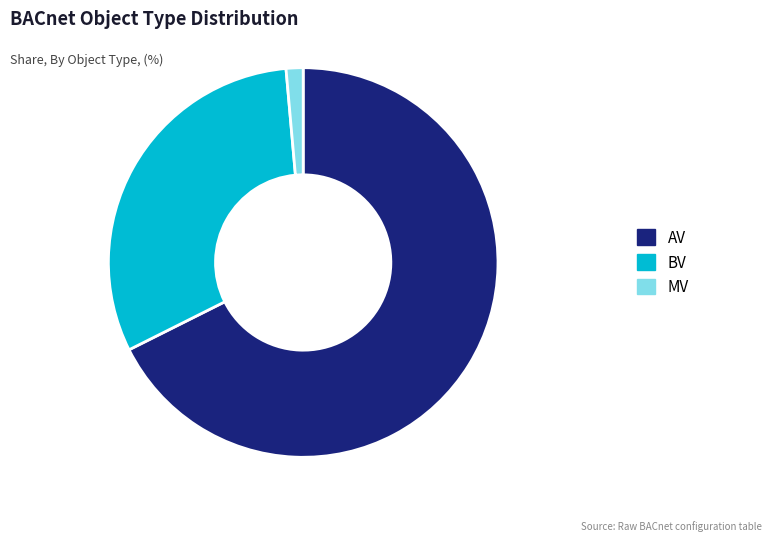

Between AV and MV, which is larger?

AV